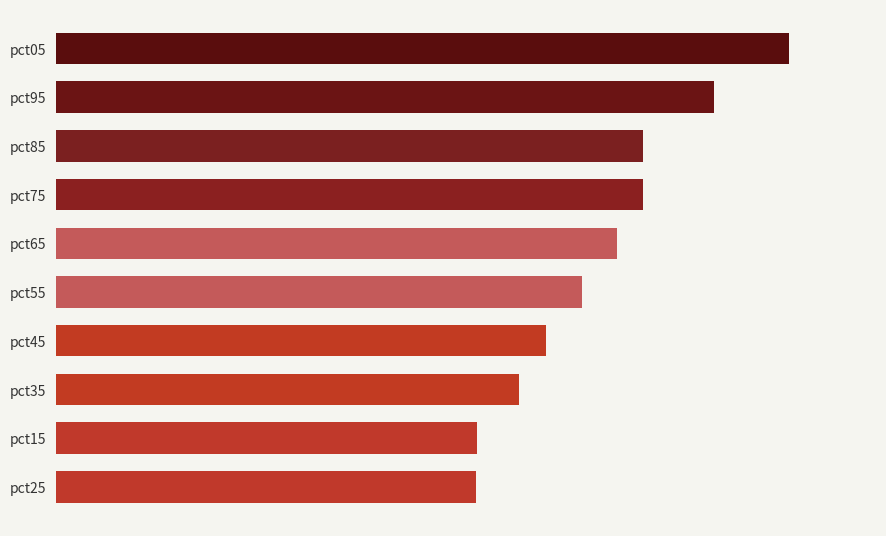

What is the average value?

1.3